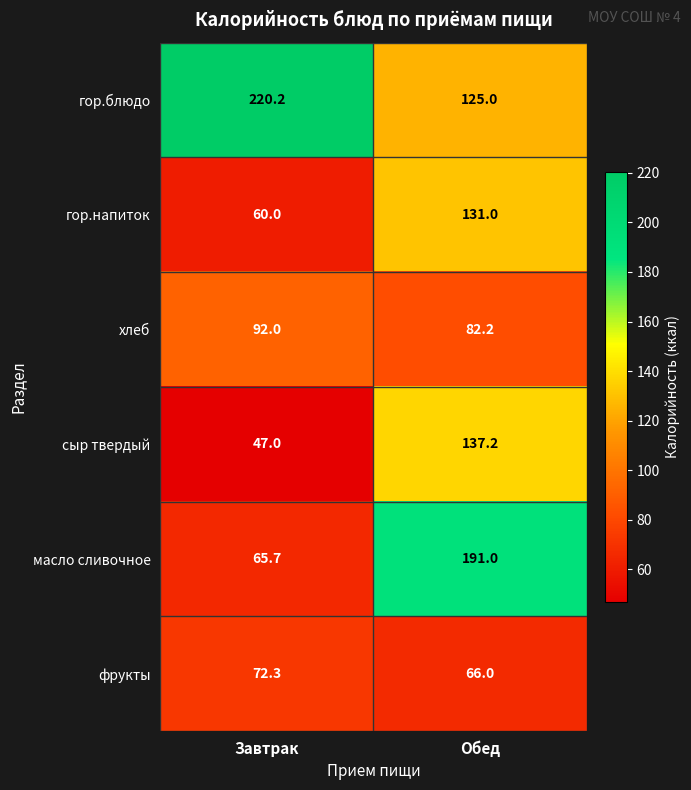

What is the difference between the highest and lowest values at Обед?

125.0